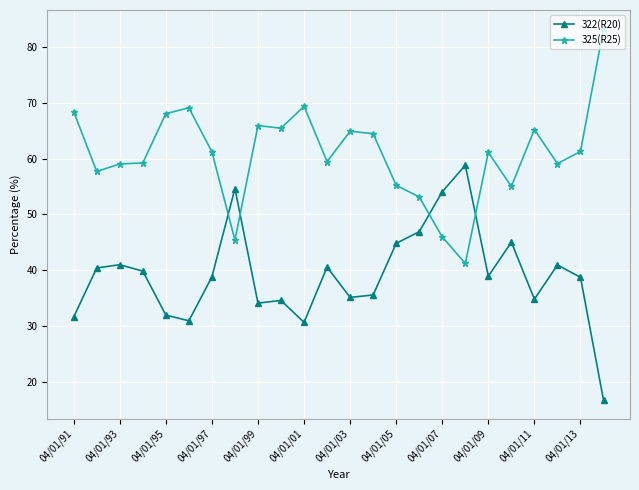

What is the average value of the 325(R25) series?

60.8